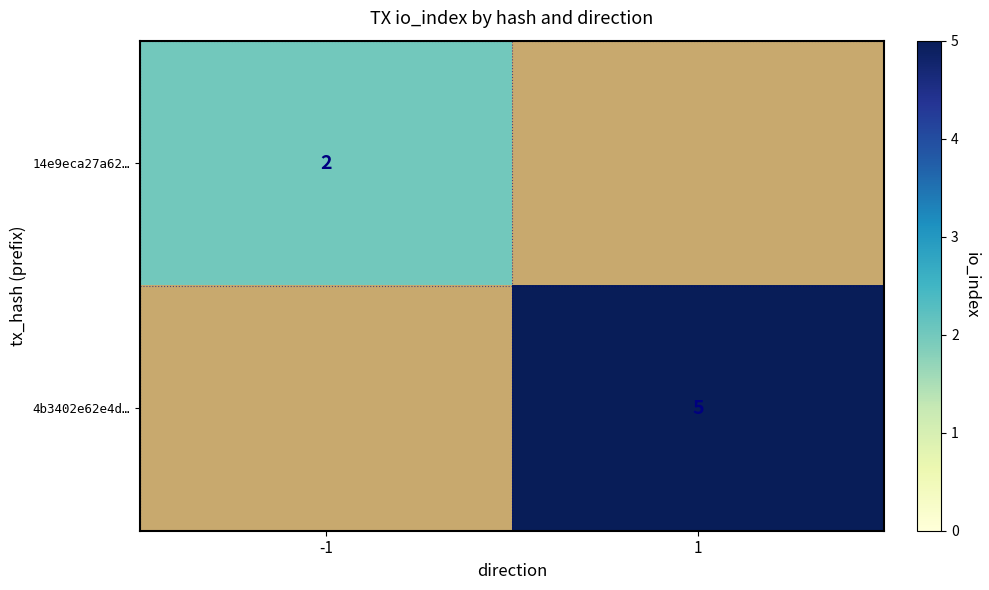

Is the value of 14e9eca27a62… at -1 greater than the value of 4b3402e62e4d… at 1?

No